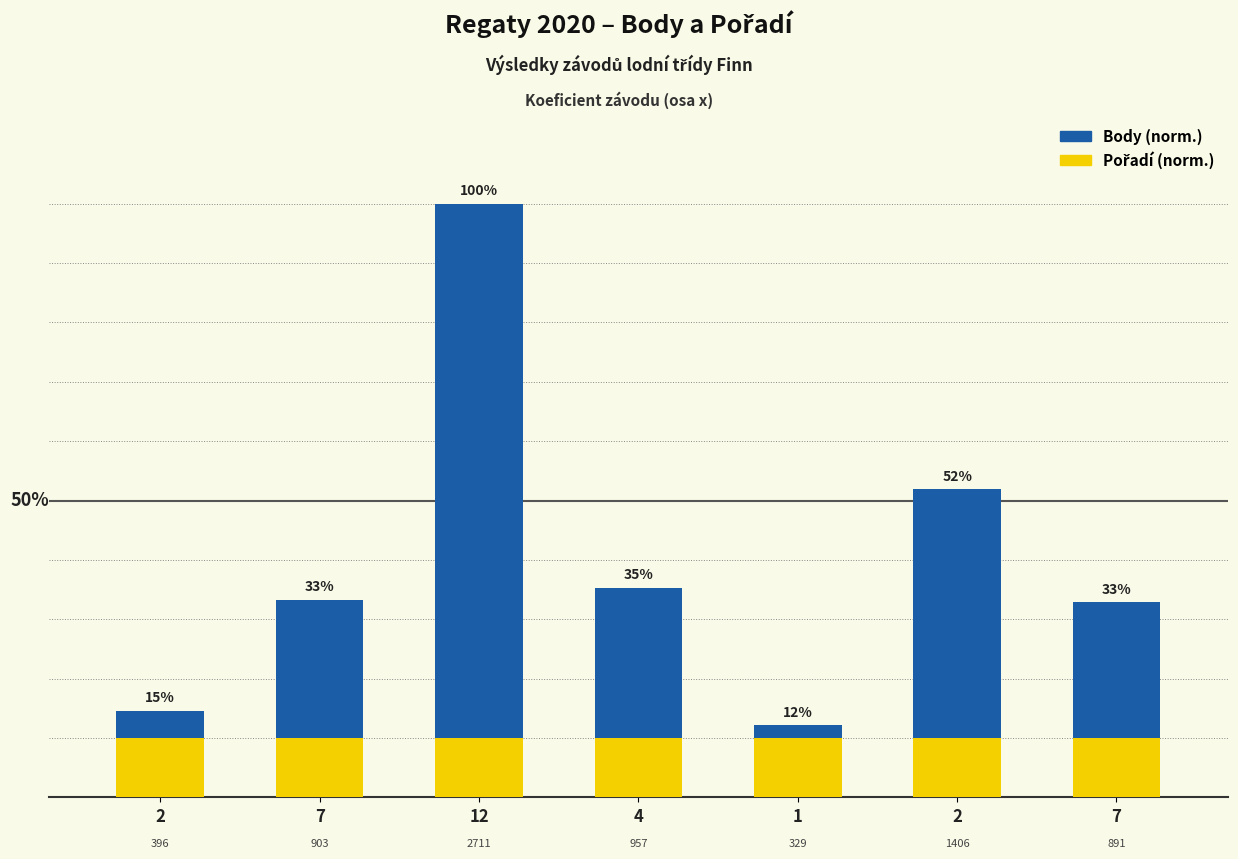

Reading left to right, list all the values displayed in this chart.

Body: 2=14.6	7=33.3	12=100.0	4=35.3	1=12.1	2=51.9	7=32.9
Pořadí: 2=10.0	7=10.0	12=10.0	4=10.0	1=10.0	2=10.0	7=10.0